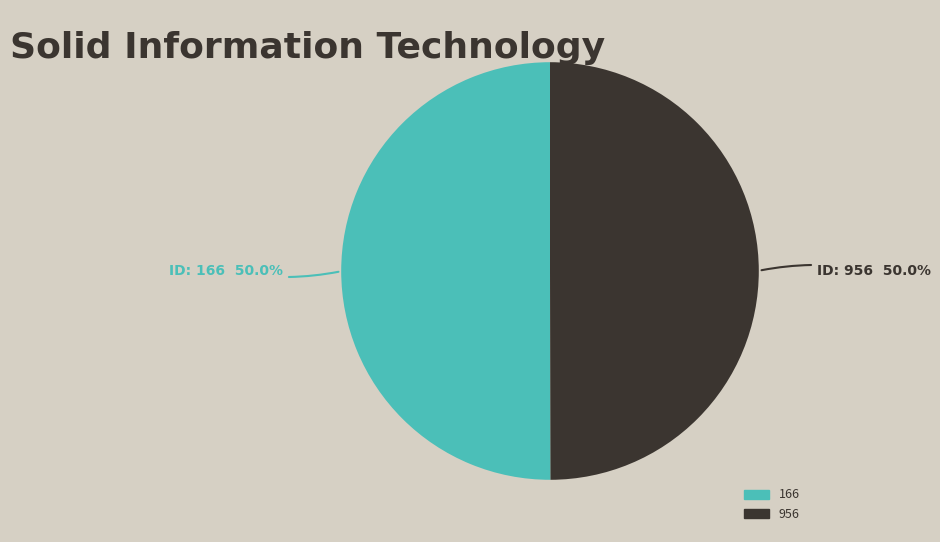

What percentage is the 166 slice, to the nearest percent?

50%